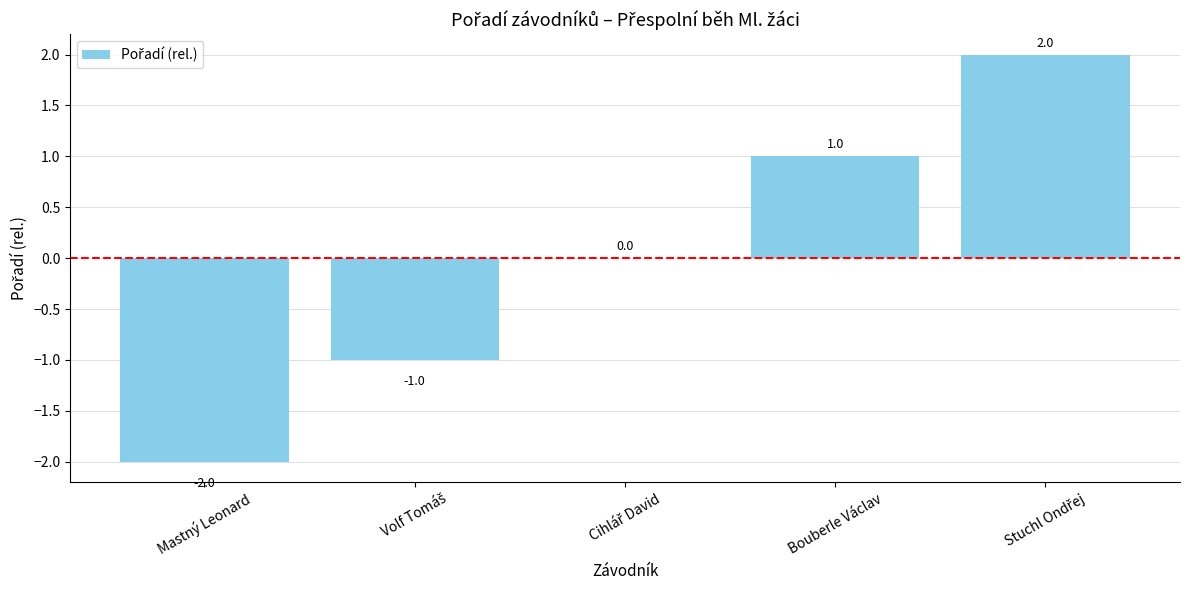

How many values are between -1 and 1?

3